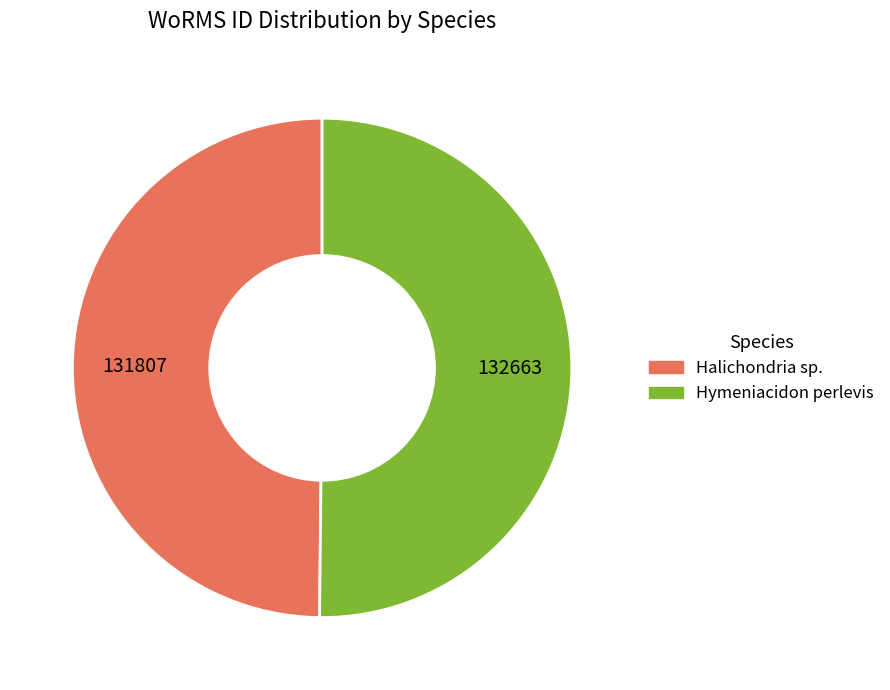

Is the sum of Hymeniacidon perlevis and Halichondria sp. greater than half?

Yes